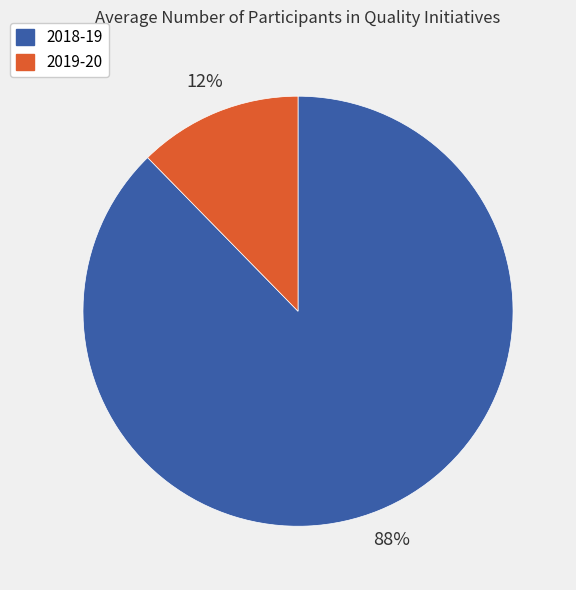

True or false: 2018-19 accounts for 88% of the total.

True